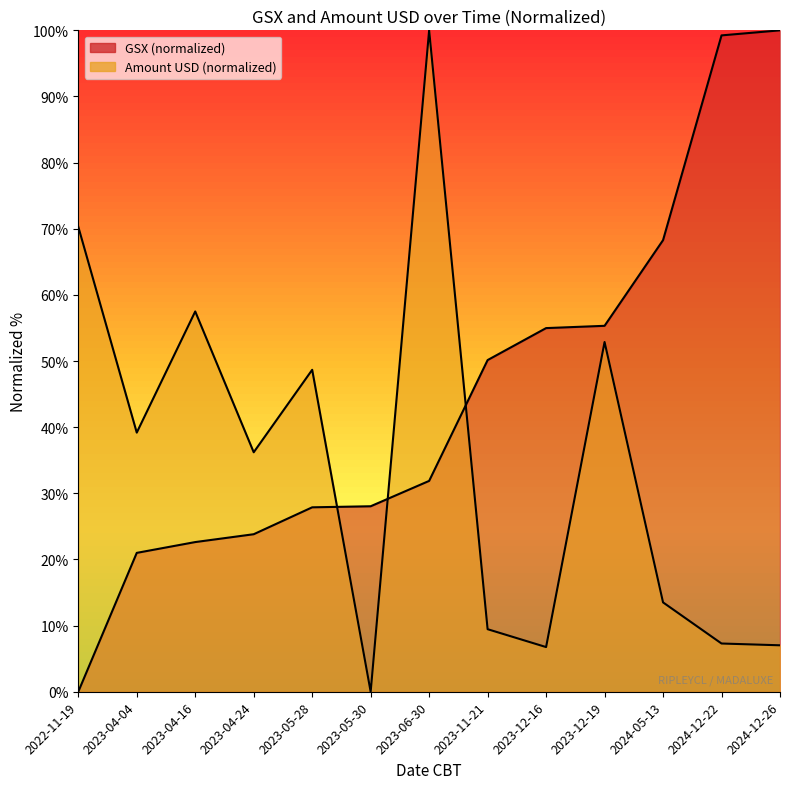

At which category does the chart reach its peak across all series?

2024-12-26